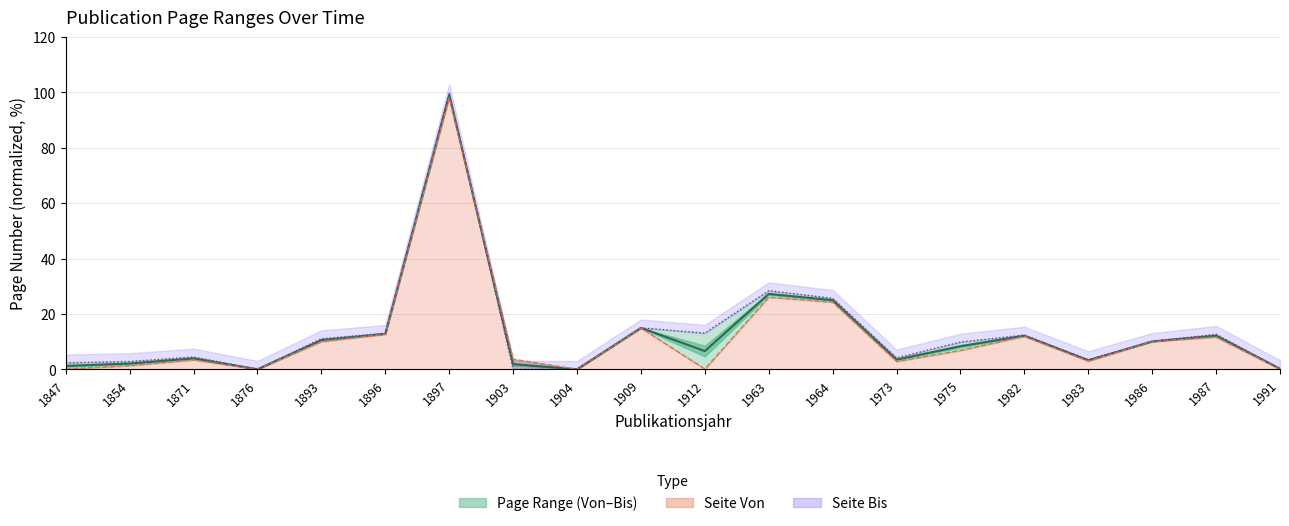

Reading right to left, list all the values displayed in this chart.

0.2	12.1	10.1	3.2	12.1	8.3	3.5	24.9	27.2	6.6	14.9	0.0	1.8	99.1	12.8	10.5	0.0	3.9	2.1	1.2